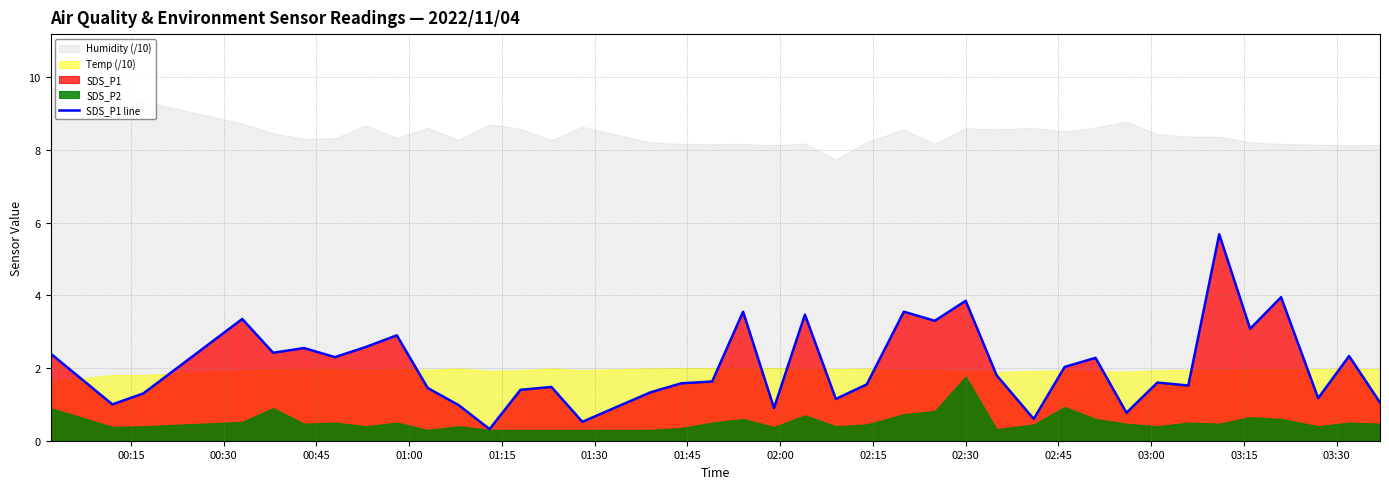

What is the lowest value of the SDS_P1 line series?

0.3